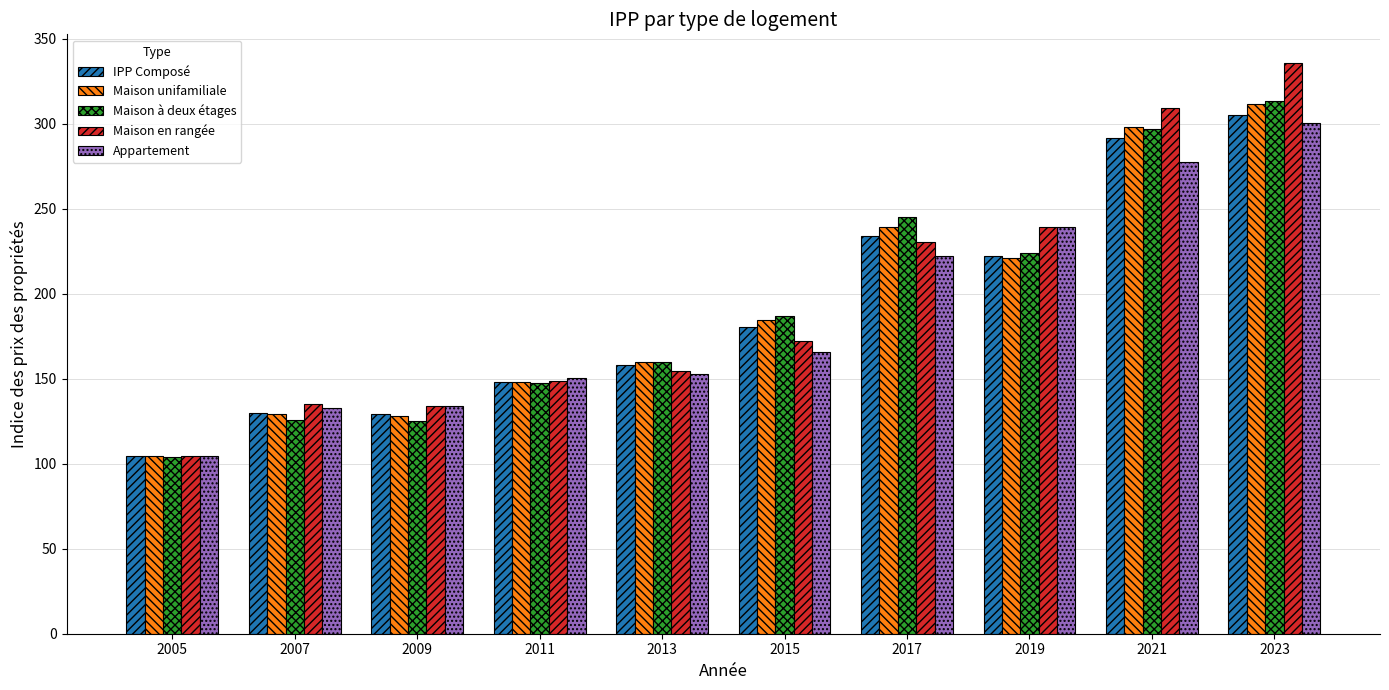

Which series has the widest spread of values?

Maison en rangée